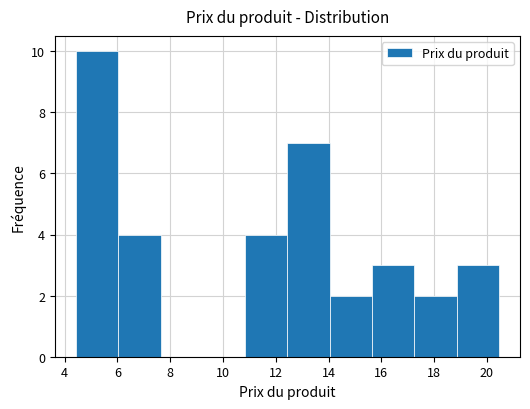

Reading left to right, list every bar in this chart as the range it spans on the x-axis followed by its height. Neither the bar edges nor the heights are printed on the chart, so give them approximately, as read against the axes.

4.4 to 6.0: 10
6.0 to 7.6: 4
7.6 to 9.2: 0
9.2 to 10.8: 0
10.8 to 12.4: 4
12.4 to 14.0: 7
14.0 to 15.6: 2
15.6 to 17.2: 3
17.2 to 18.8: 2
18.8 to 20.4: 3